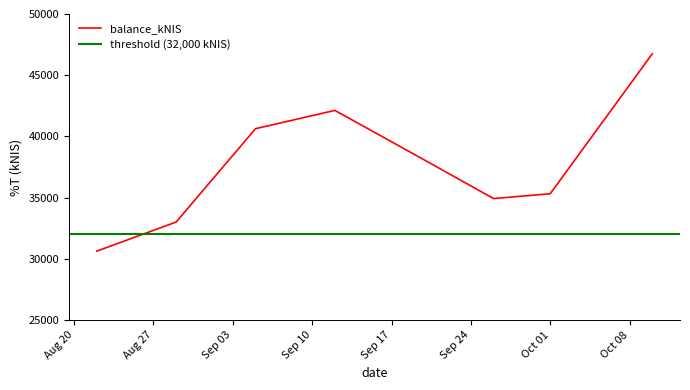

What is the label of the 1st point from the right?

2024-10-10